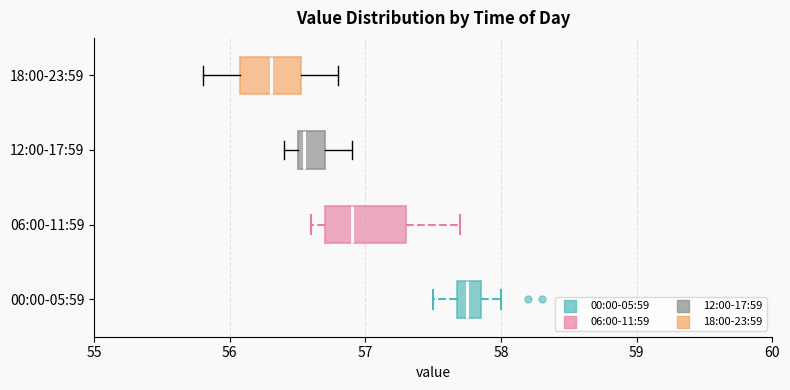

Where does the right whisker of the box for 18:00-23:59 end on the x-axis? The values are not printed on the chart, so give them approximately, as read against the axis.

56.8